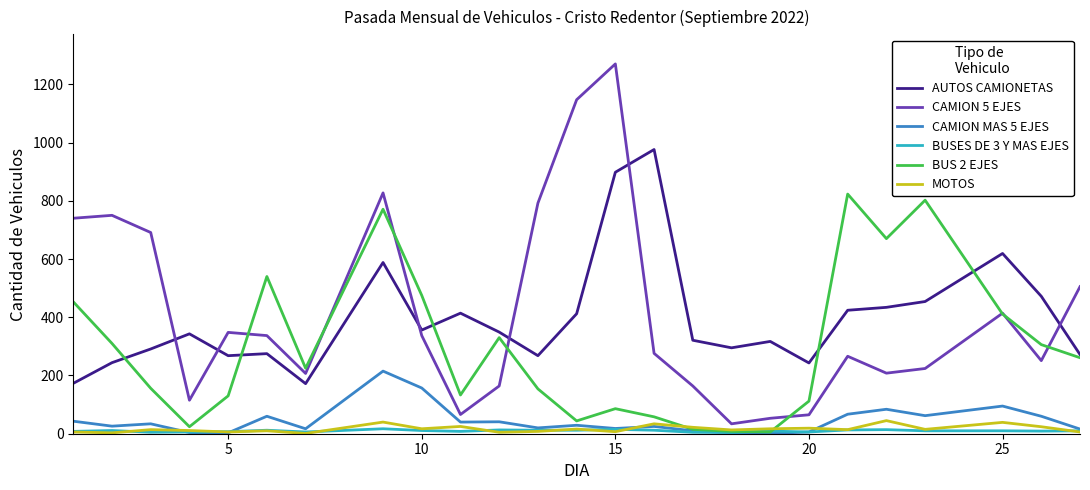

How many distinct data groups are displayed?

6